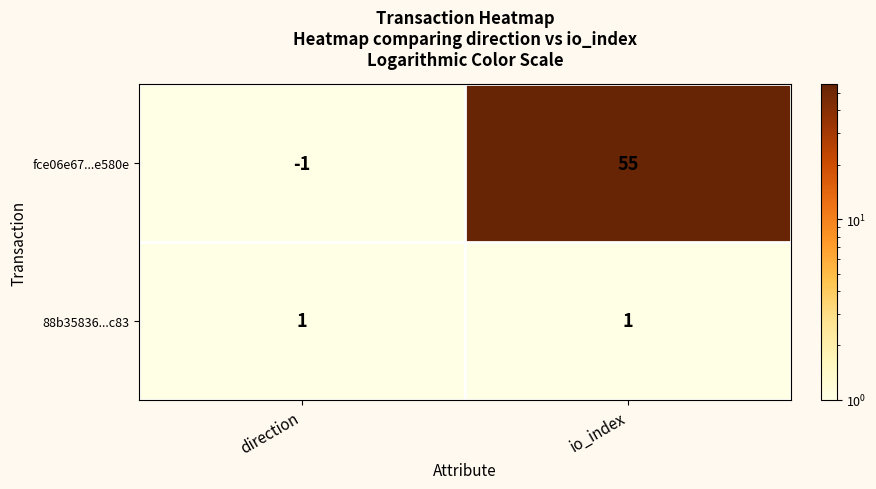

Count the number of categories in the chart.

2